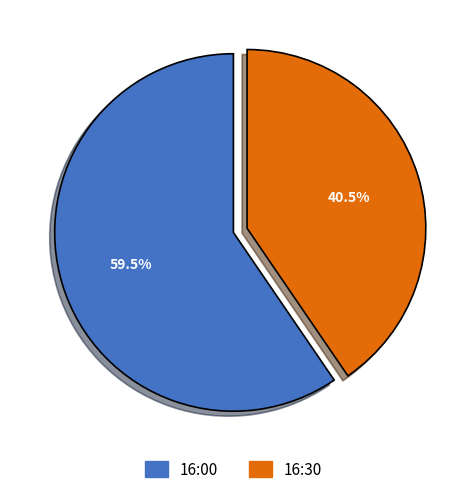

Which category accounts for the majority?

16:00